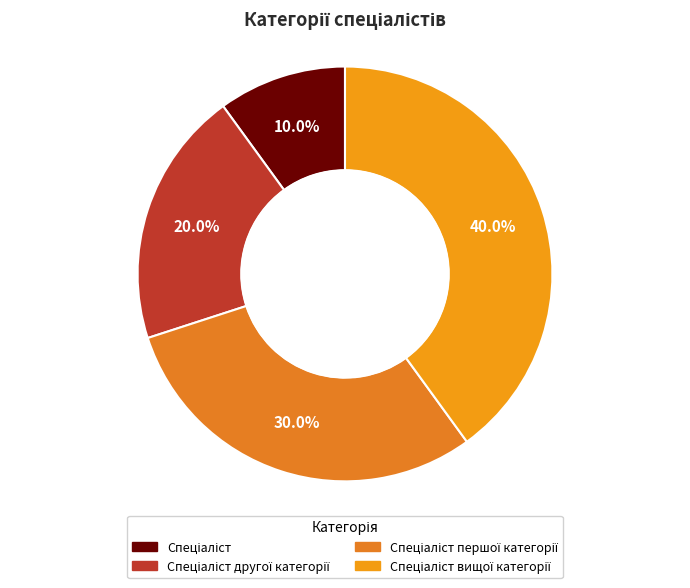

Rank the categories by value from lowest to highest.

Спеціаліст, Спеціаліст другої категорії, Спеціаліст першої категорії, Спеціаліст вищої категорії